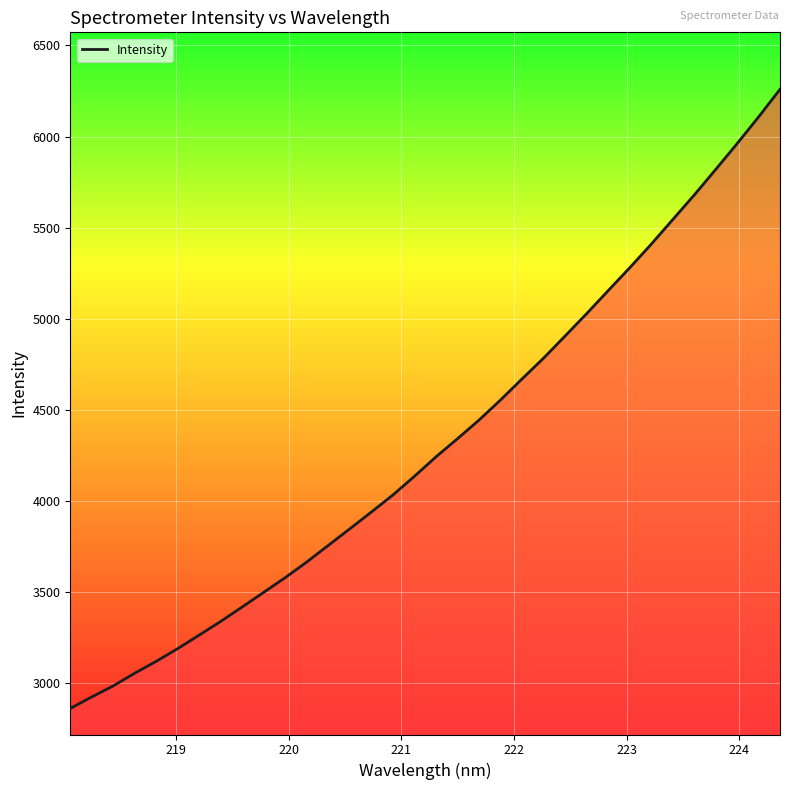

What is the difference between the maximum and minimum values?

3398.6